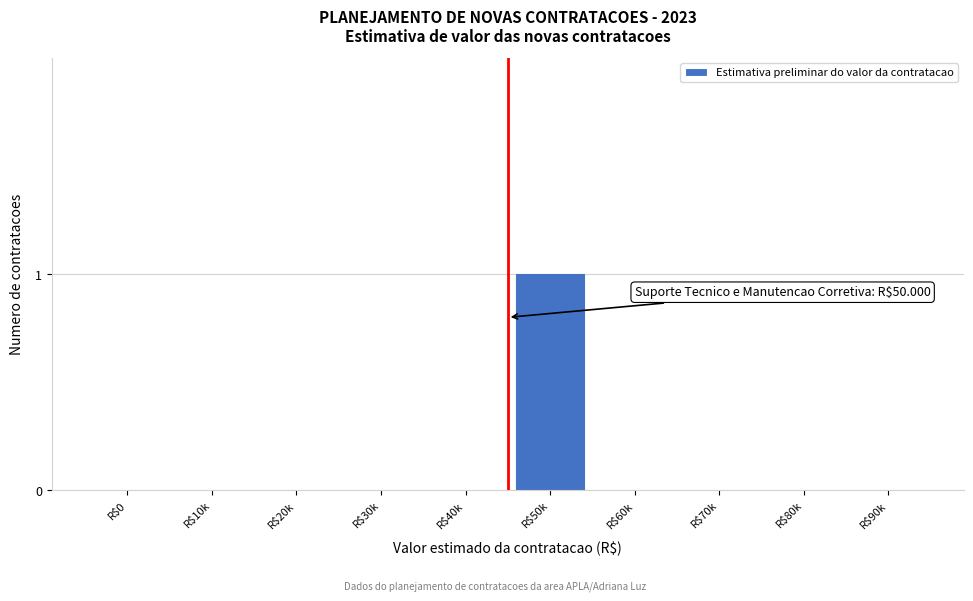

The value at R$20k is 1. True or false?

False